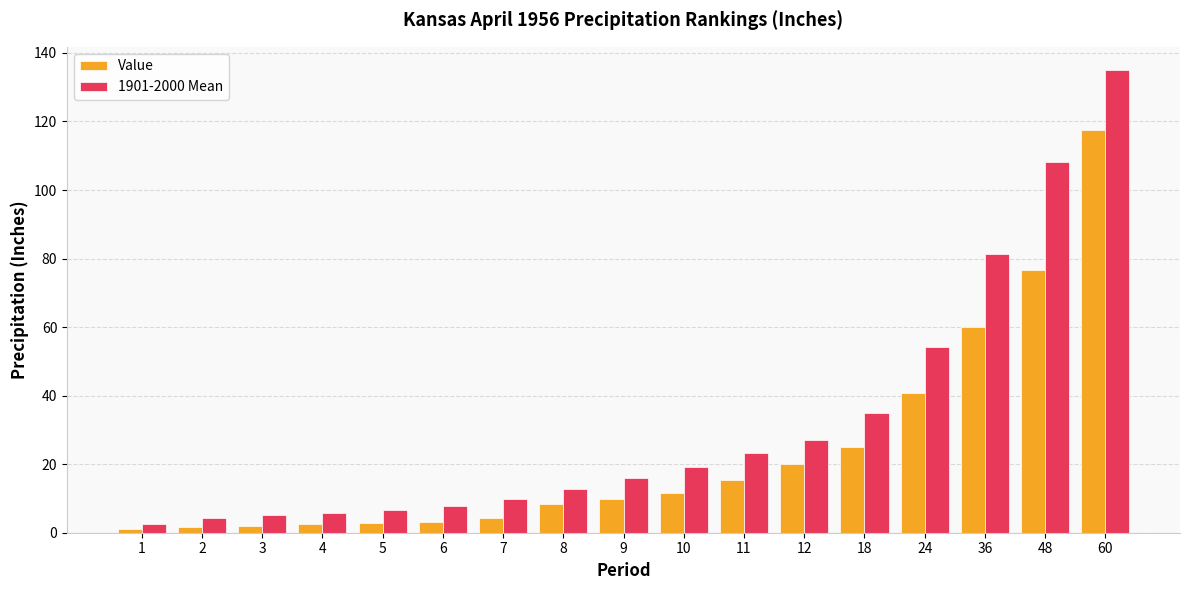

Which series has the widest spread of values?

1901-2000 Mean